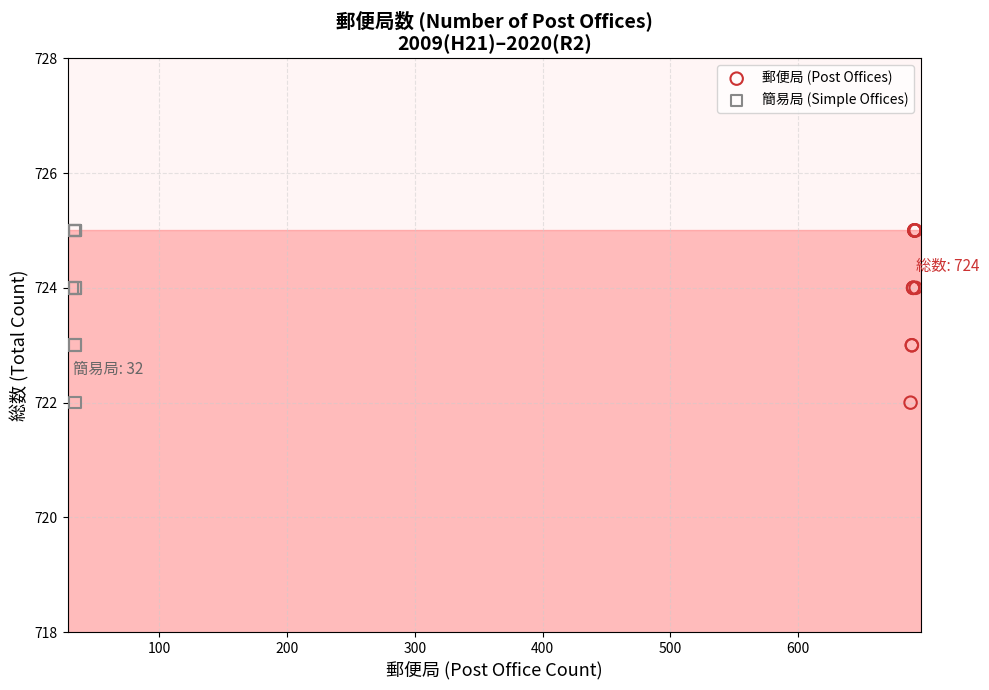

What are all the series names shown in the legend?

郵便局 (Post Offices), 簡易局 (Simple Offices)